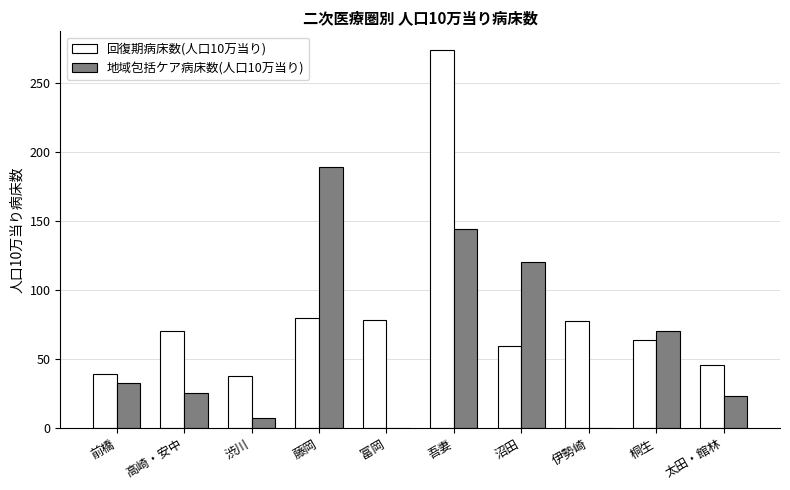

Which series has the largest total across all categories?

回復期病床数(人口10万当り)